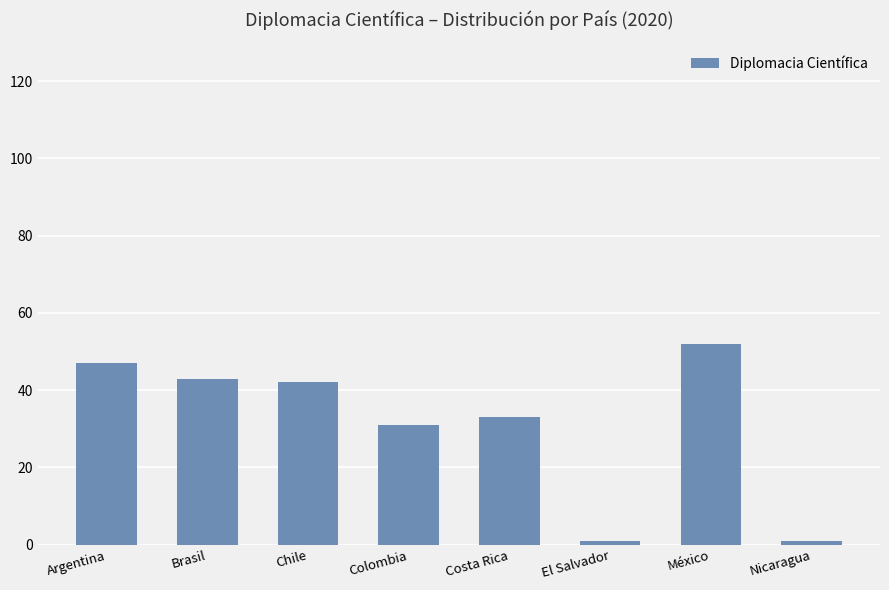

What is the value of the 1st bar from the left?

47